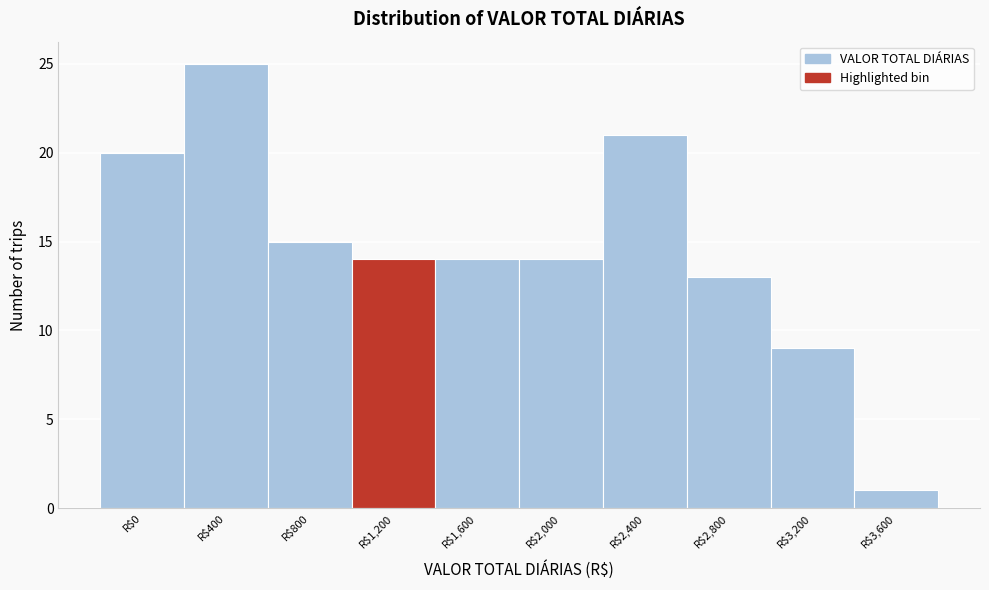

Reading right to left, extract all data points from this chart.

1	9	13	21	14	14	14	15	25	20